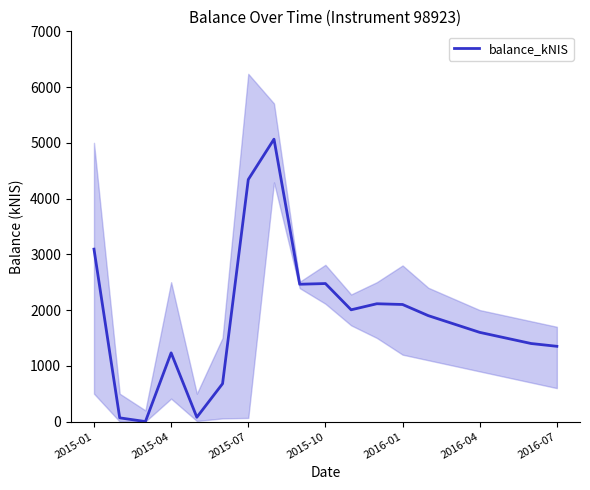

How many interior local peaks (higher than both neighbors) does the data have?

4